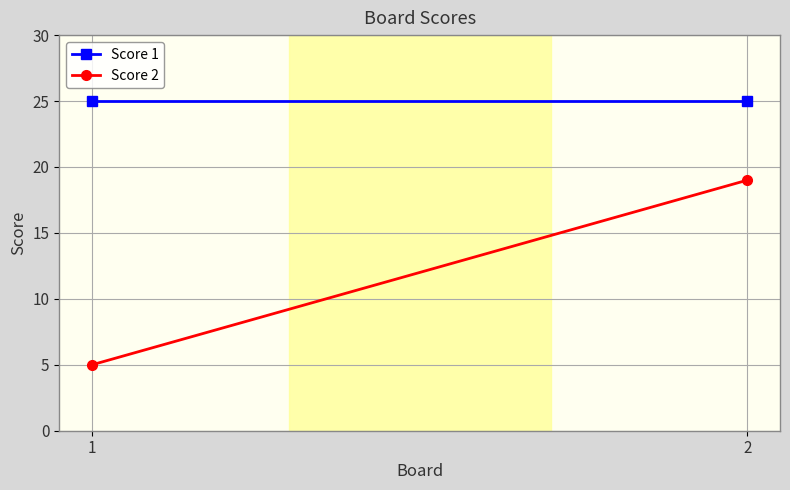

Where is Score 1 nearest to the value 25?

1